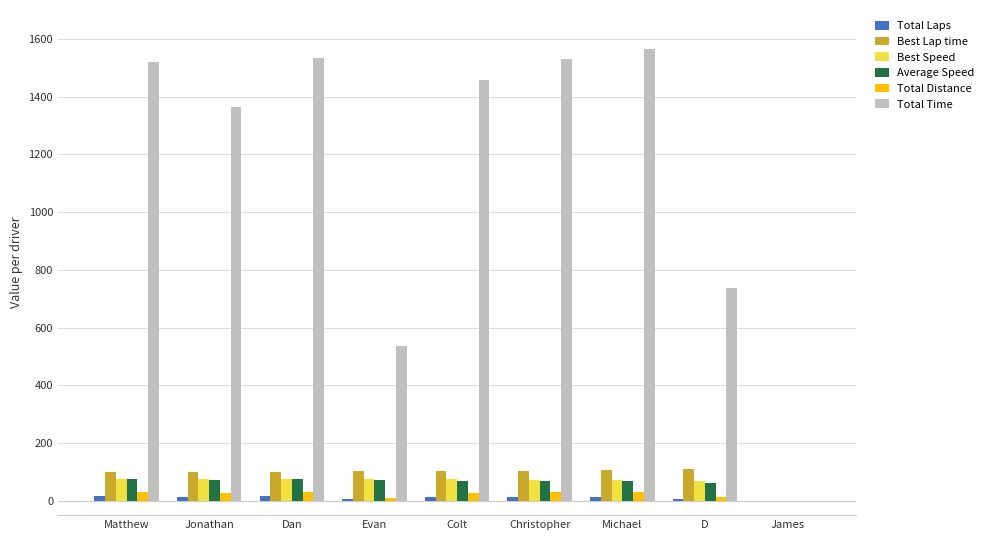

Is it true that Best Speed equals 76.6 at Matthew?

True